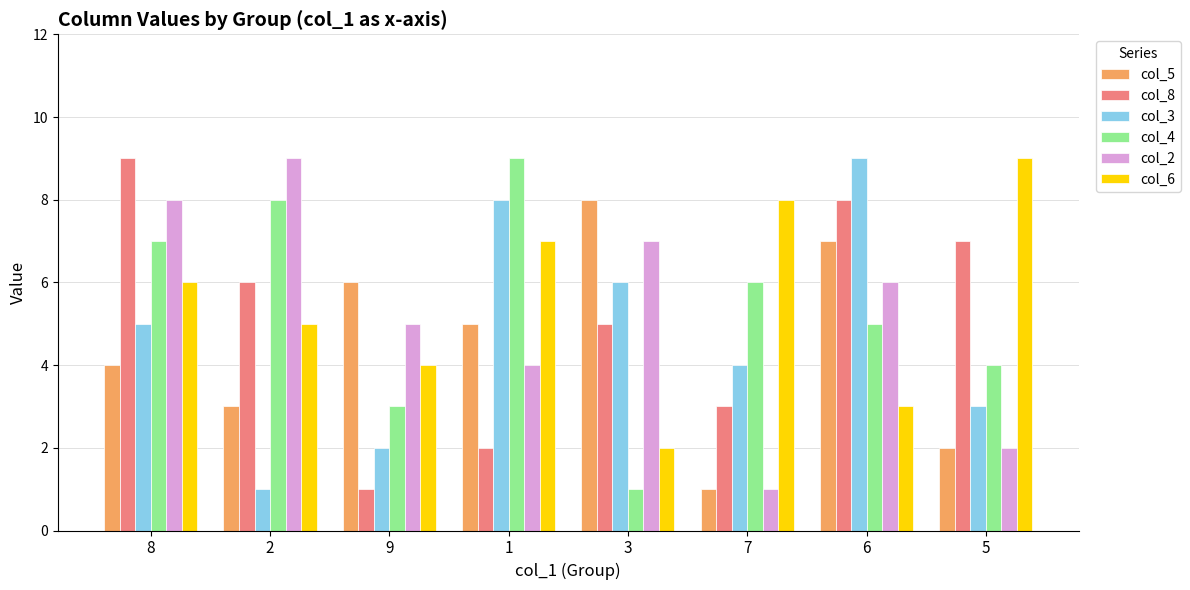

Reading right to left, what are all the values shown in this chart?

col_5: 5=2	6=7	7=1	3=8	1=5	9=6	2=3	8=4
col_8: 5=7	6=8	7=3	3=5	1=2	9=1	2=6	8=9
col_3: 5=3	6=9	7=4	3=6	1=8	9=2	2=1	8=5
col_4: 5=4	6=5	7=6	3=1	1=9	9=3	2=8	8=7
col_2: 5=2	6=6	7=1	3=7	1=4	9=5	2=9	8=8
col_6: 5=9	6=3	7=8	3=2	1=7	9=4	2=5	8=6